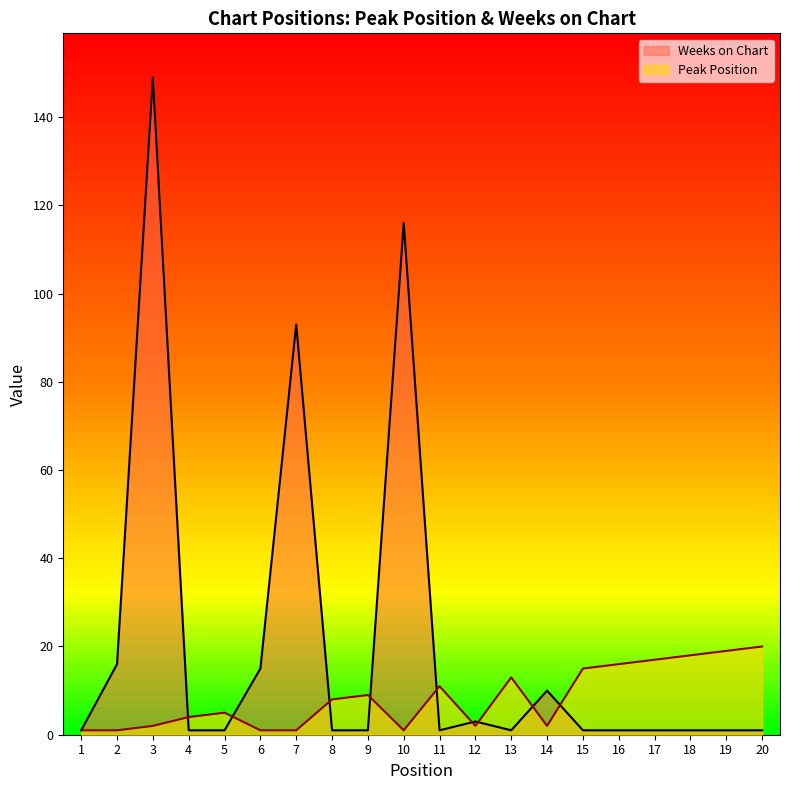

Reading left to right, list all the values displayed in this chart.

Peak Position: 1	1	2	4	5	1	1	8	9	1	11	2	13	2	15	16	17	18	19	20
Weeks on Chart: 1	16	149	1	1	15	93	1	1	116	1	3	1	10	1	1	1	1	1	1